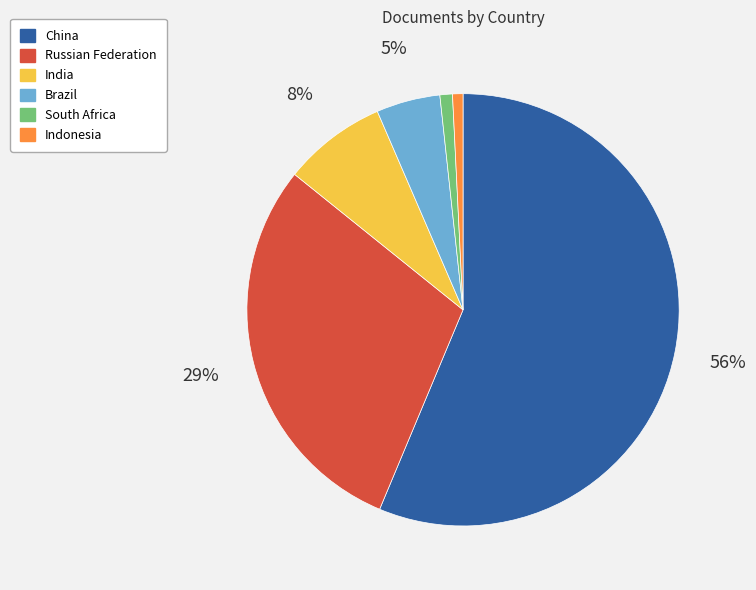

To the nearest percent, what is the combined percentage of Russian Federation and Indonesia?

30%